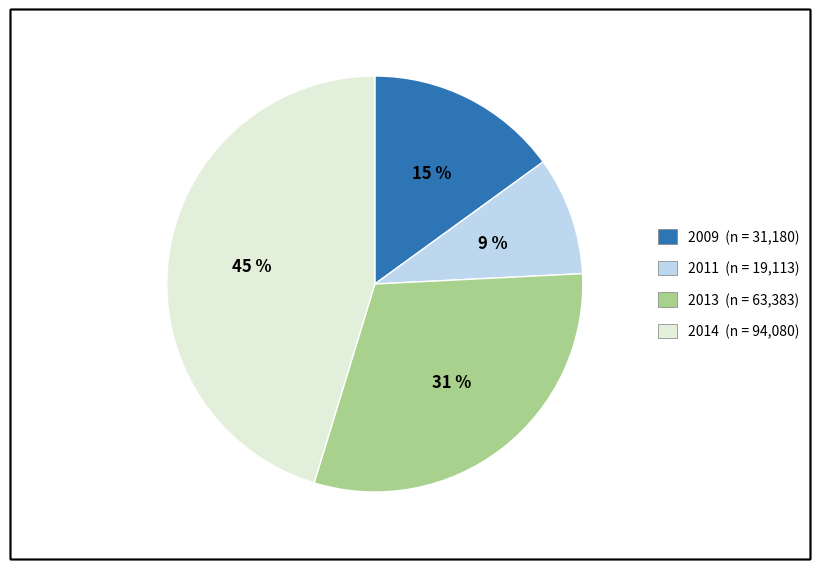

To the nearest percent, what is the difference between the largest and smallest slice percentages?

36%